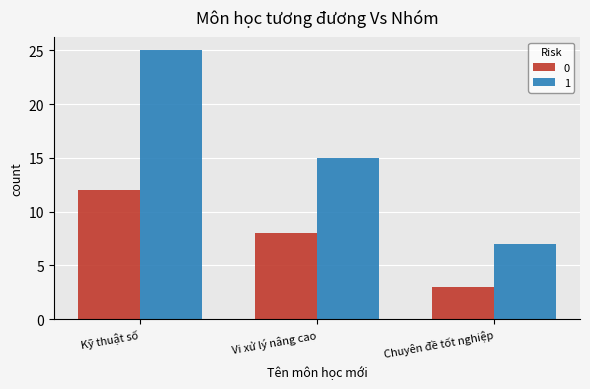

Which series changed the most between Vi xử lý nâng cao and Chuyên đề tốt nghiệp?

1